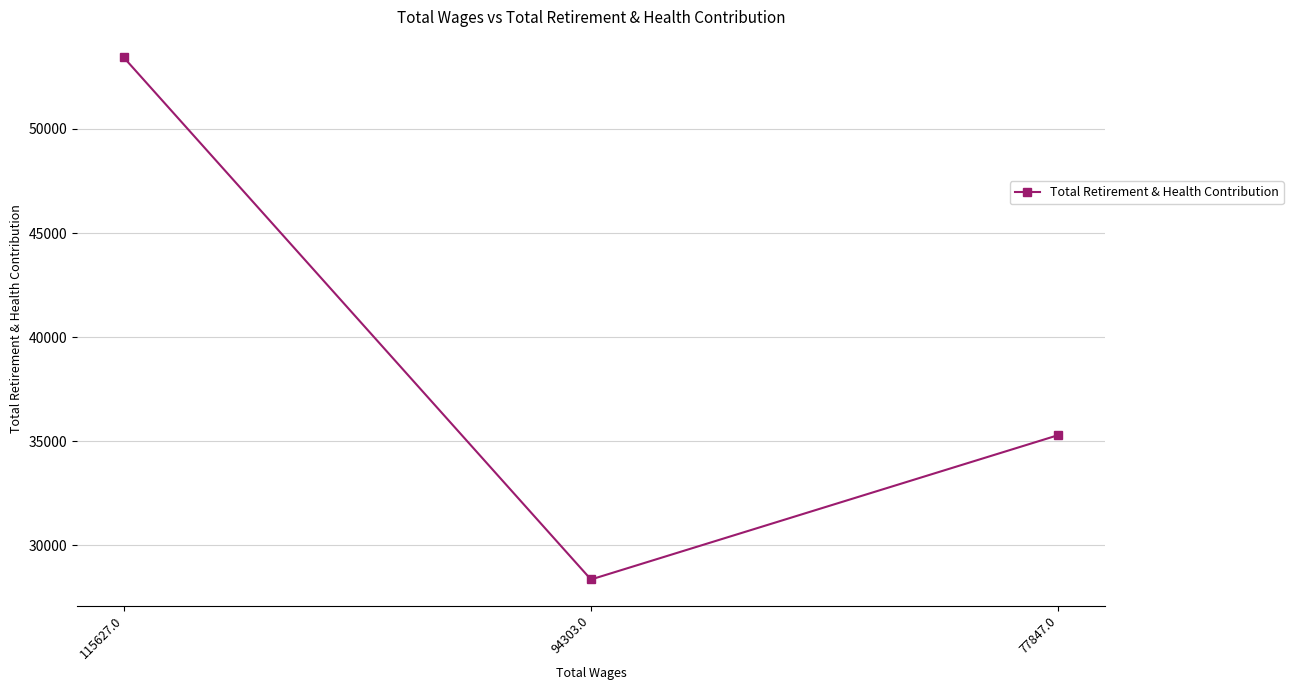

Is it true that the value at 77847.0 is 50552?

False